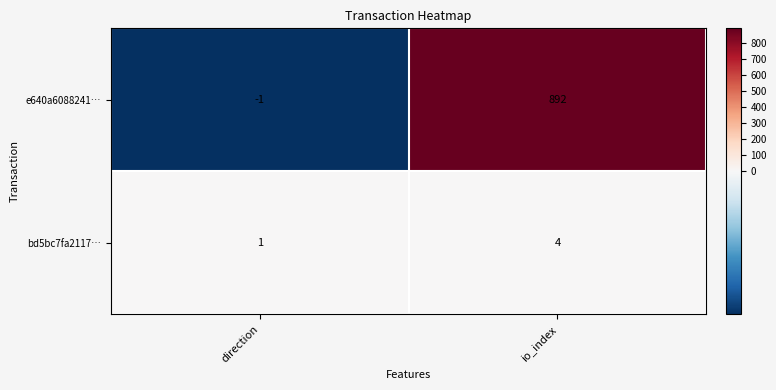

Rank the series by their maximum value, from highest to lowest.

e640a6088241…, bd5bc7fa2117…